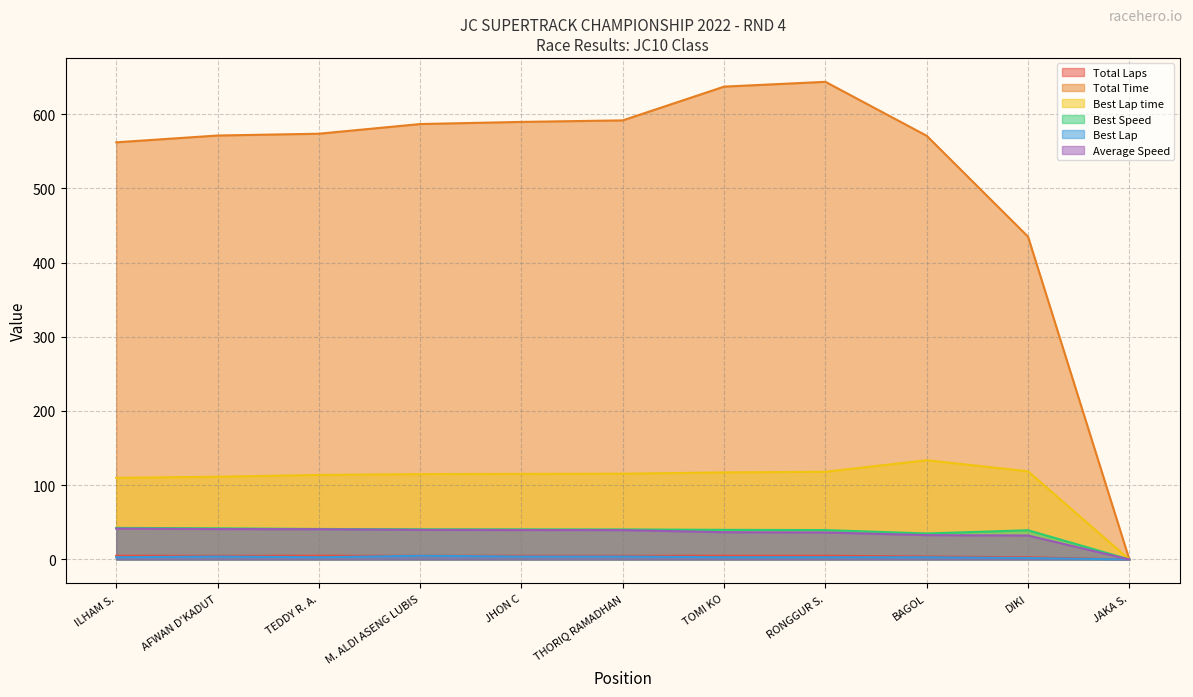

True or false: Best Lap and Best Lap time cross at least once.

False